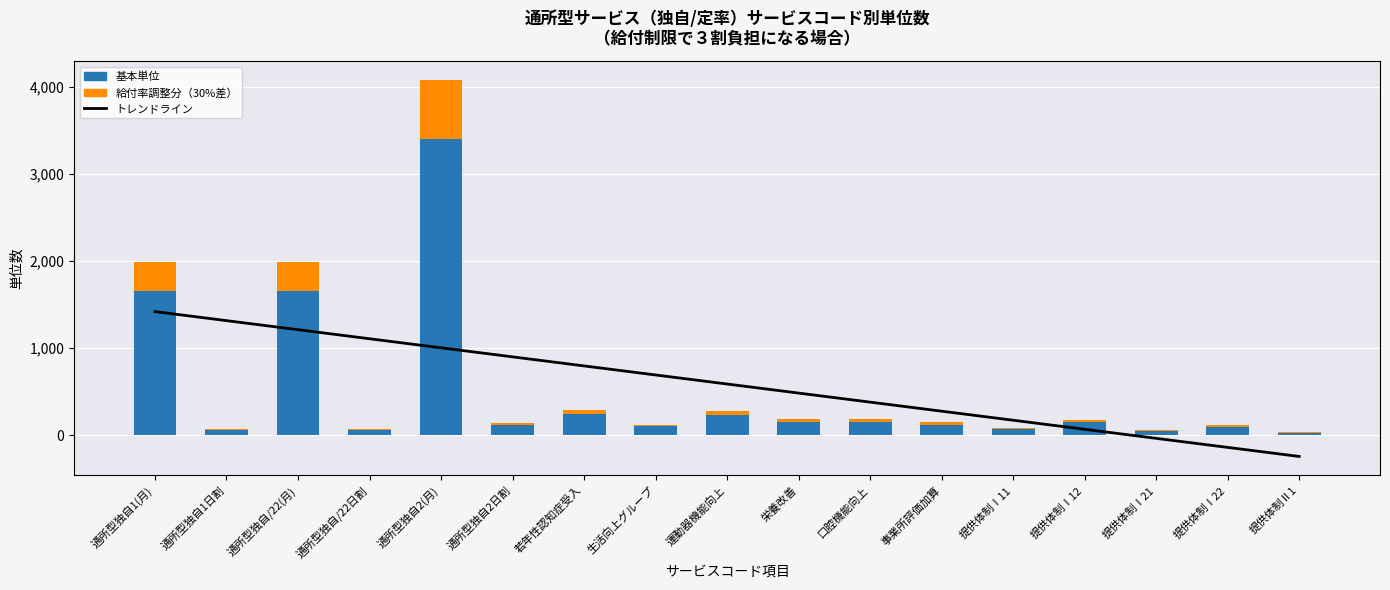

How many categories are shown in the chart?

17